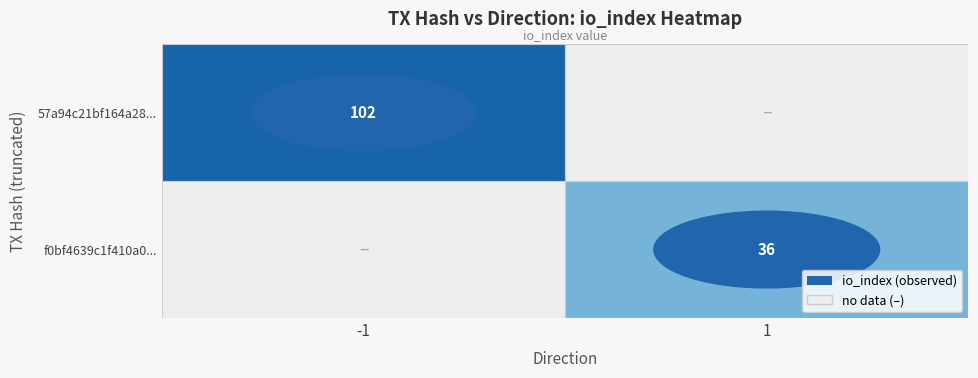

Which series has the widest spread of values?

57a94c21bf164a28ededfffcd176244a84d96c5